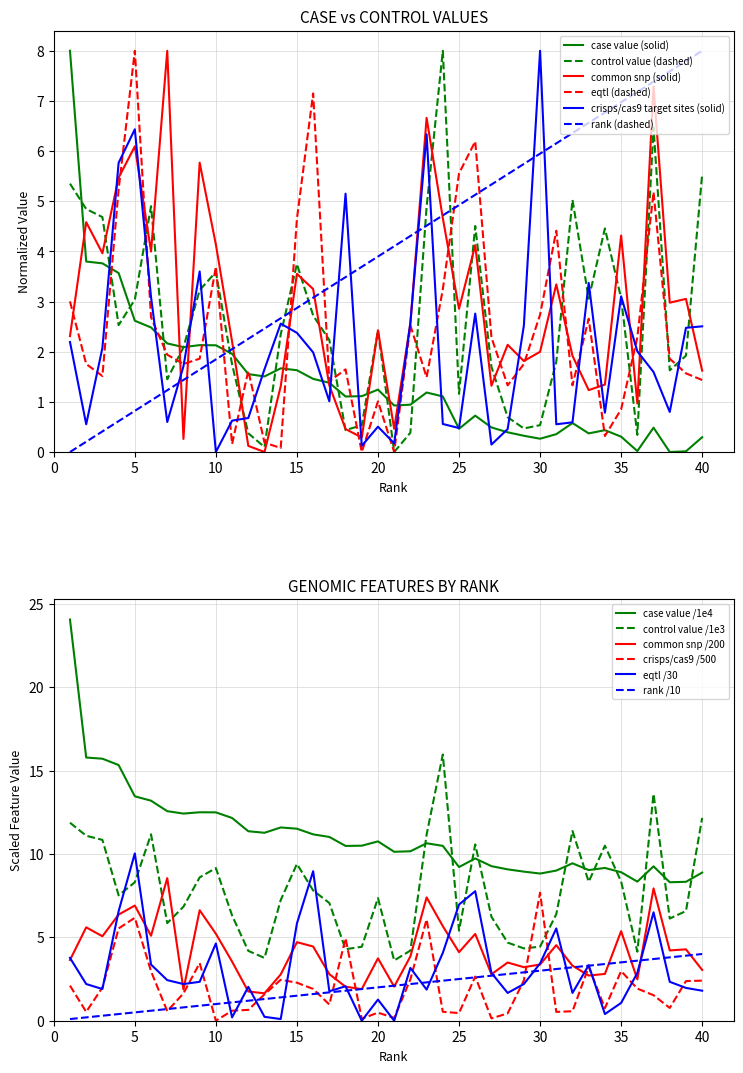

What value does the crisps/cas9 target sites series have at 30?

8.0